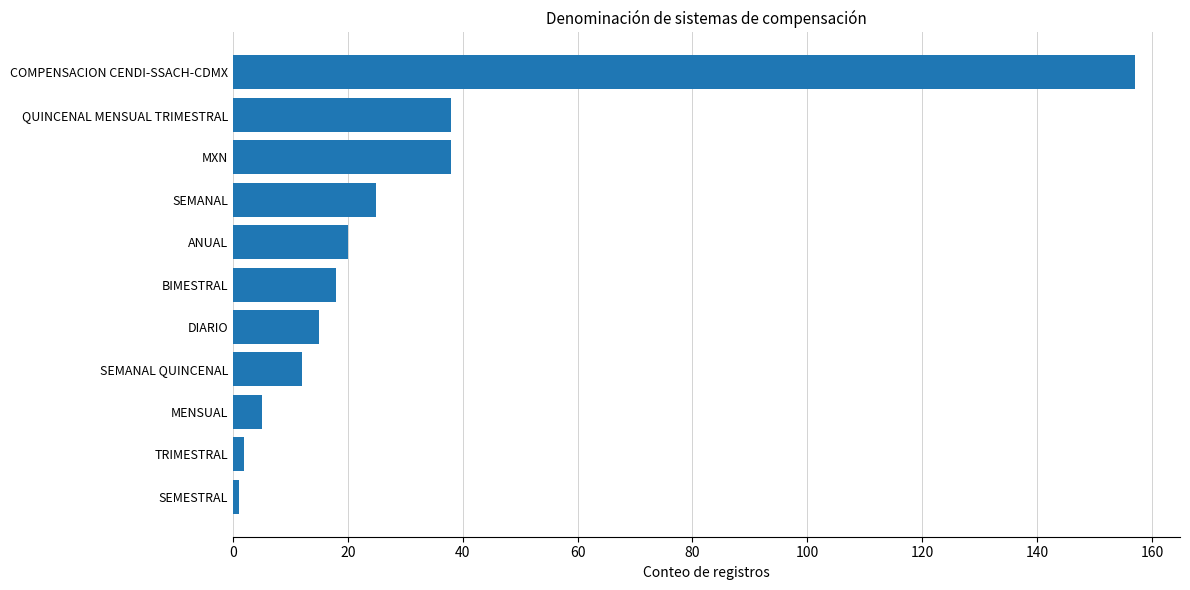

What is the difference between the maximum and minimum values?

156